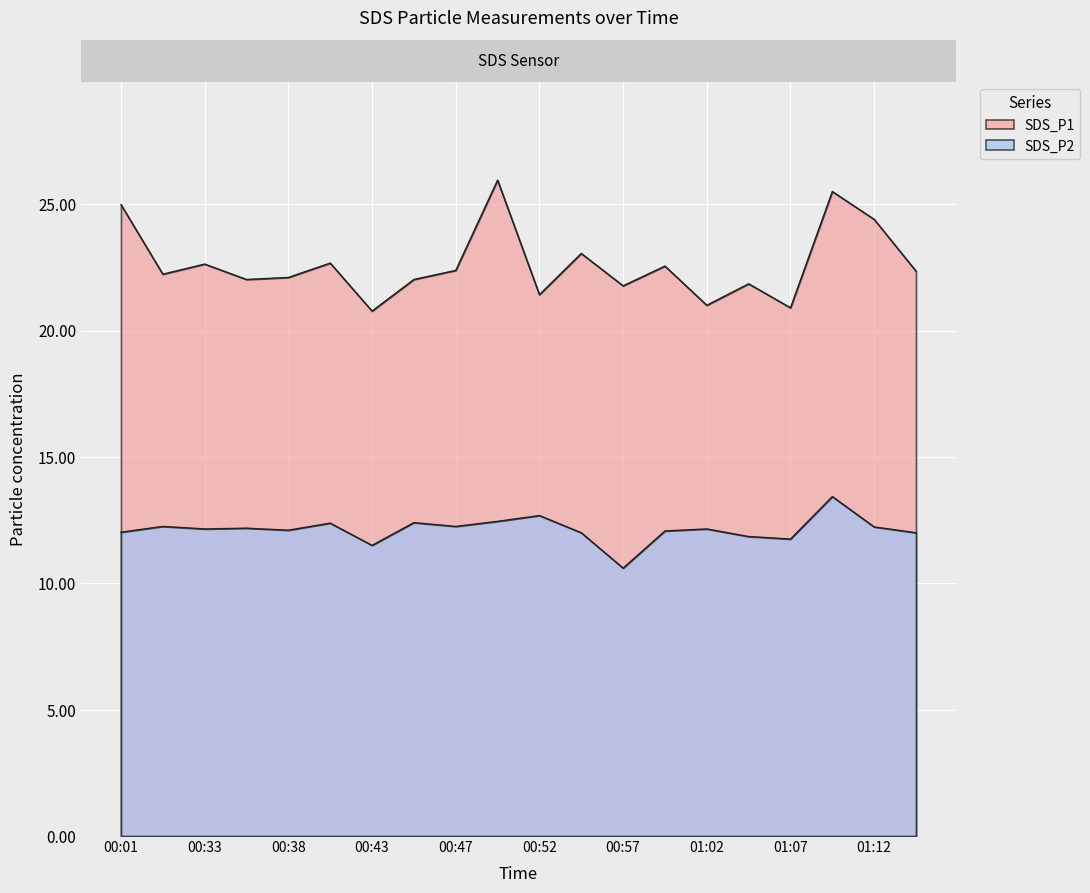

True or false: SDS_P1 and SDS_P2 cross at least once.

False